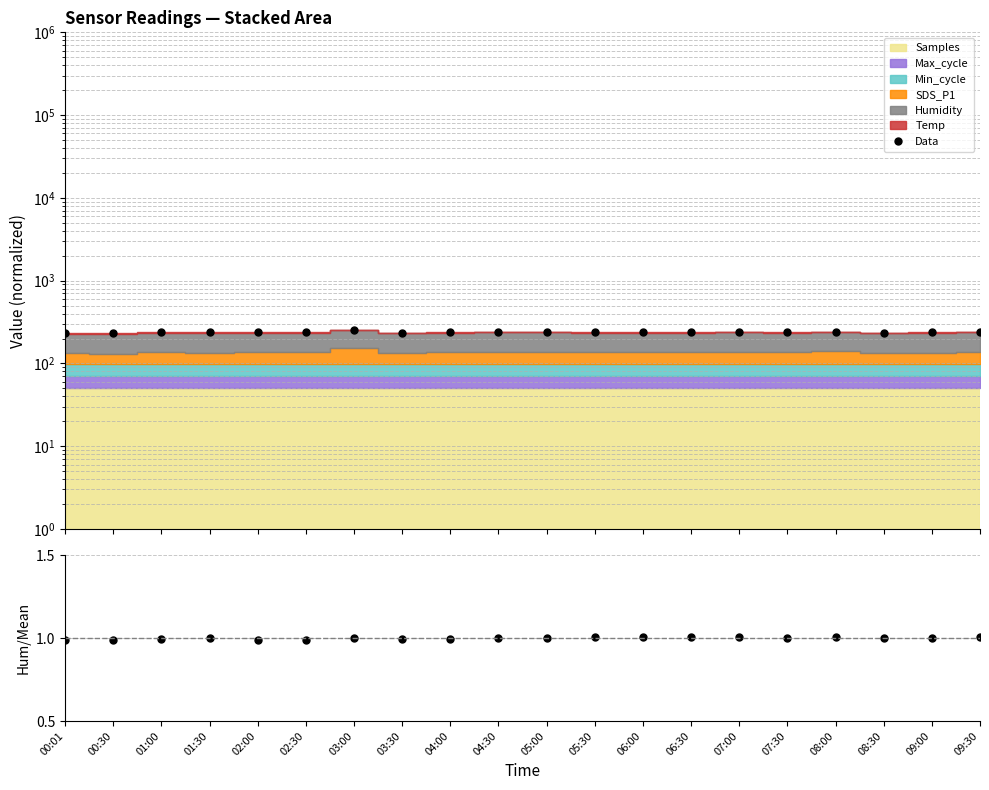

Read the Data value at 00:30.

230.2